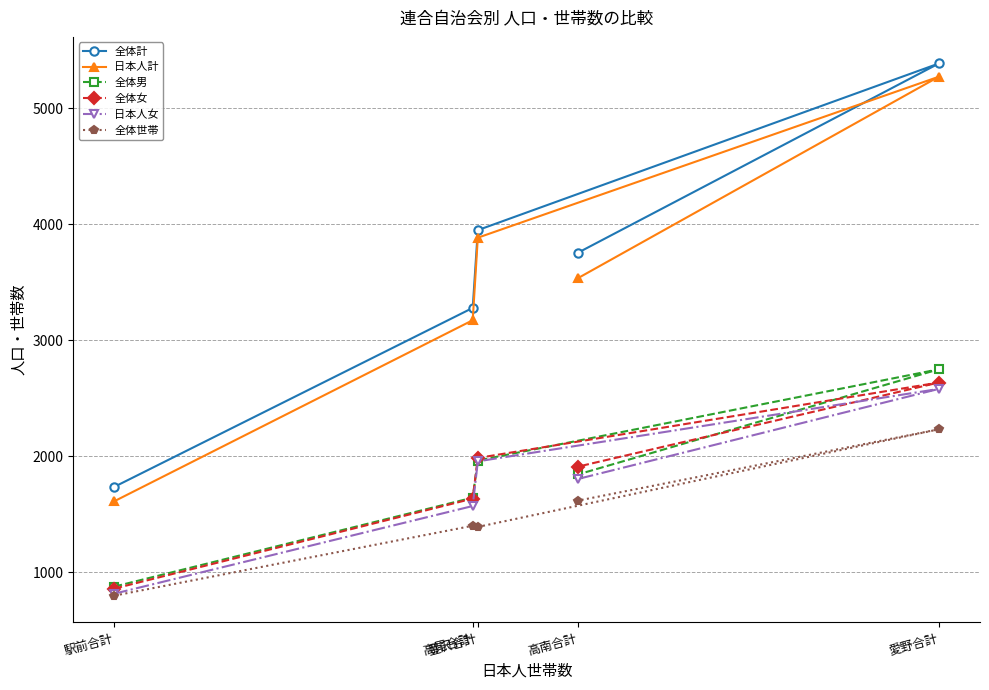

What is the average value of the 日本人計 series?

3495